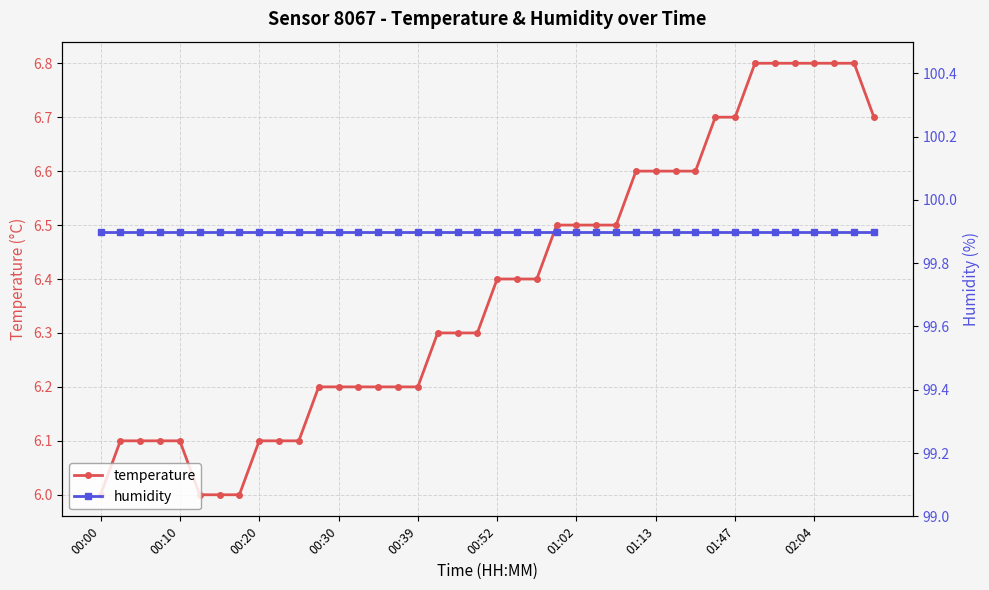

The temperature series shows 6.4 at 22. True or false?

True